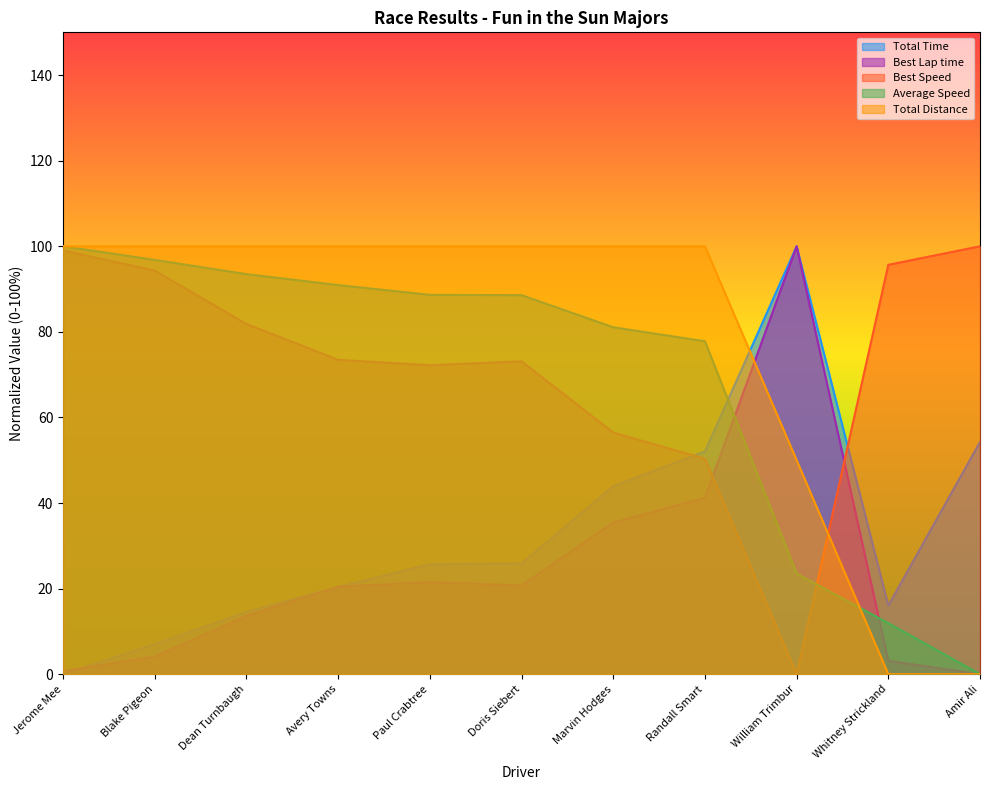

Reading left to right, extract all data points from this chart.

Total Time: Jerome Mee=0.0	Blake Pigeon=7.0	Dean Turnbaugh=14.5	Avery Towns=20.4	Paul Crabtree=25.7	Doris Siebert=25.9	Marvin Hodges=43.9	Randall Smart=52.0	William Trimbur=100.0	Whitney Strickland=16.0	Amir Ali=54.3
Best Lap time: Jerome Mee=0.7	Blake Pigeon=4.1	Dean Turnbaugh=13.6	Avery Towns=20.4	Paul Crabtree=21.5	Doris Siebert=20.7	Marvin Hodges=35.4	Randall Smart=41.2	William Trimbur=100.0	Whitney Strickland=3.1	Amir Ali=0.0
Best Speed: Jerome Mee=99.0	Blake Pigeon=94.3	Dean Turnbaugh=81.8	Avery Towns=73.5	Paul Crabtree=72.2	Doris Siebert=73.1	Marvin Hodges=56.5	Randall Smart=50.4	William Trimbur=0.0	Whitney Strickland=95.7	Amir Ali=100.0
Average Speed: Jerome Mee=100.0	Blake Pigeon=96.8	Dean Turnbaugh=93.5	Avery Towns=90.9	Paul Crabtree=88.7	Doris Siebert=88.6	Marvin Hodges=81.1	Randall Smart=77.8	William Trimbur=23.5	Whitney Strickland=11.9	Amir Ali=0.0
Total Distance: Jerome Mee=100.0	Blake Pigeon=100.0	Dean Turnbaugh=100.0	Avery Towns=100.0	Paul Crabtree=100.0	Doris Siebert=100.0	Marvin Hodges=100.0	Randall Smart=100.0	William Trimbur=50.0	Whitney Strickland=0.0	Amir Ali=0.0